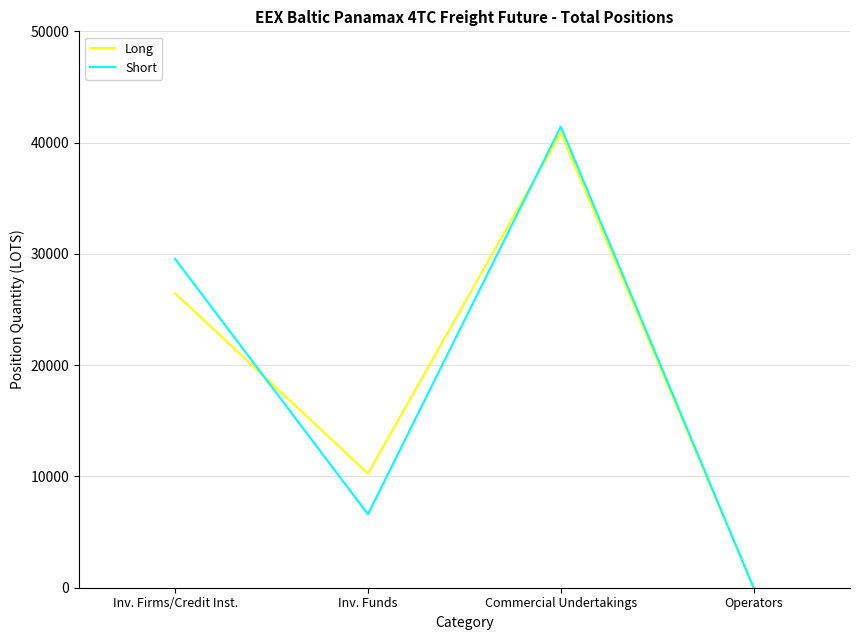

List the labels in order of Short value, largest first.

Commercial Undertakings, Inv. Firms/Credit Inst., Inv. Funds, Operators